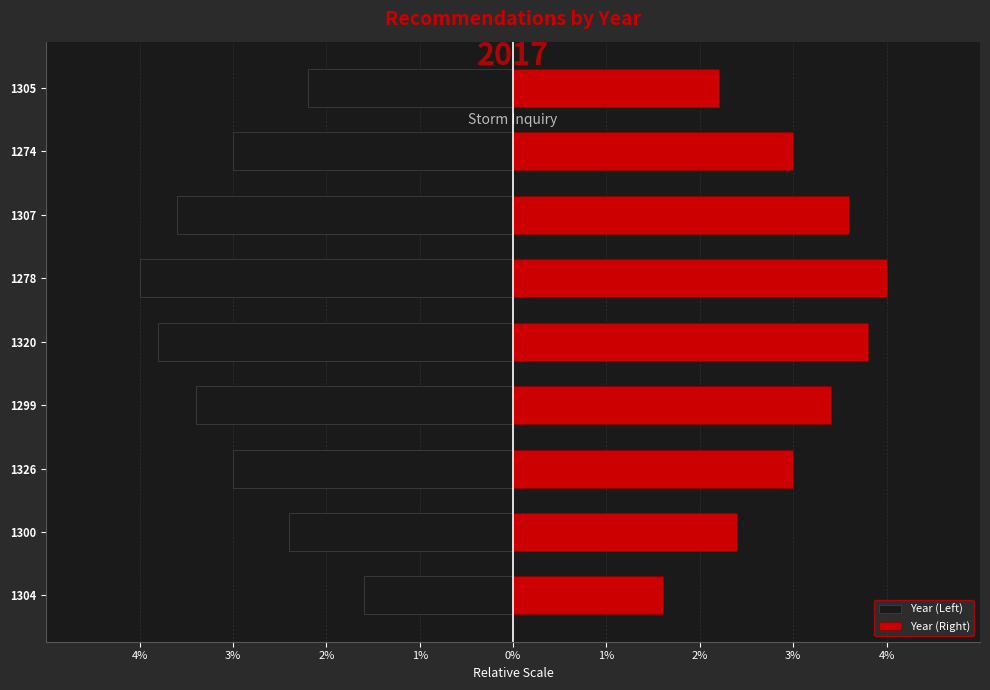

What is the maximum value shown in the chart?

4.0